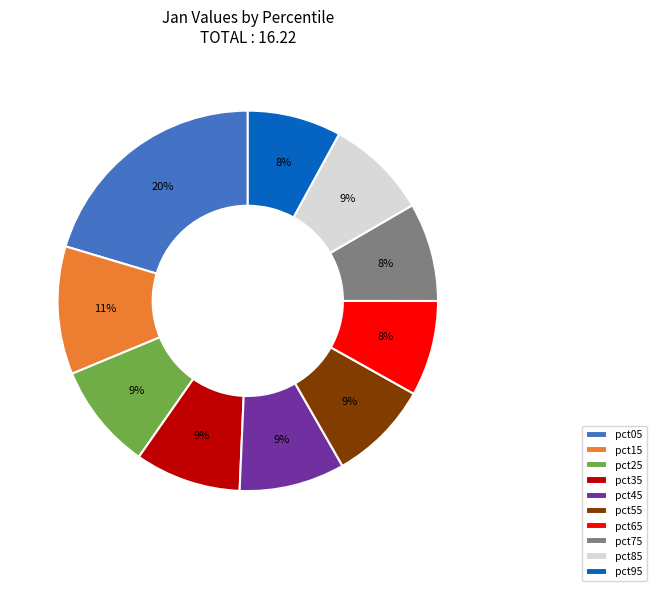

True or false: pct85 accounts for 9% of the total.

True